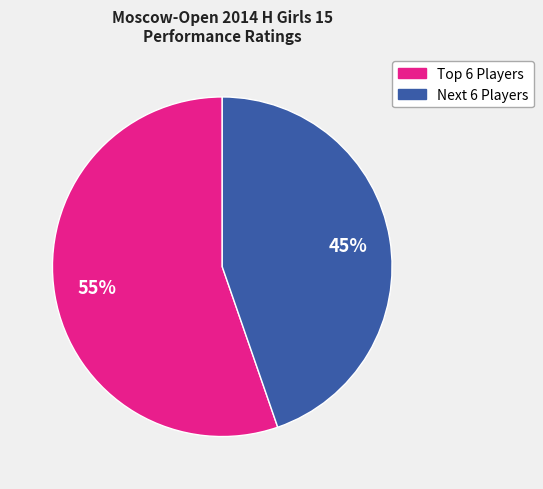

Is there any slice that represents more than half of the pie?

Yes